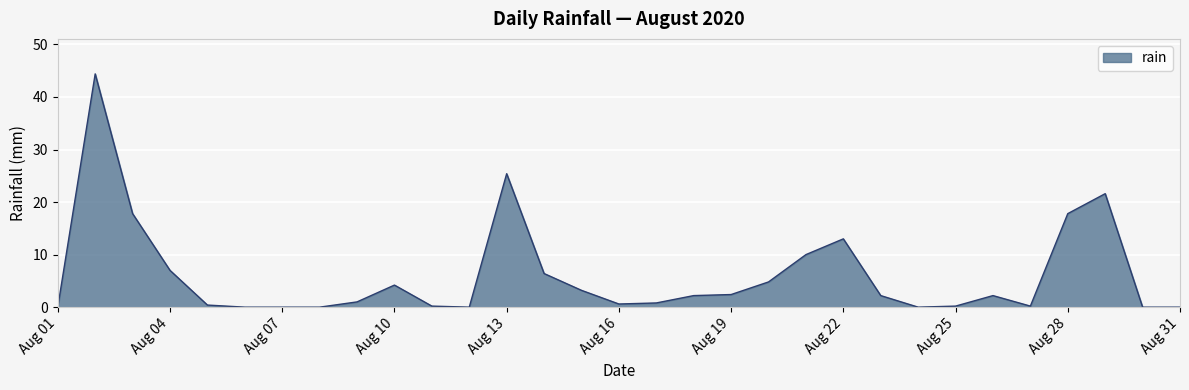

What is the greatest value displayed?

44.4